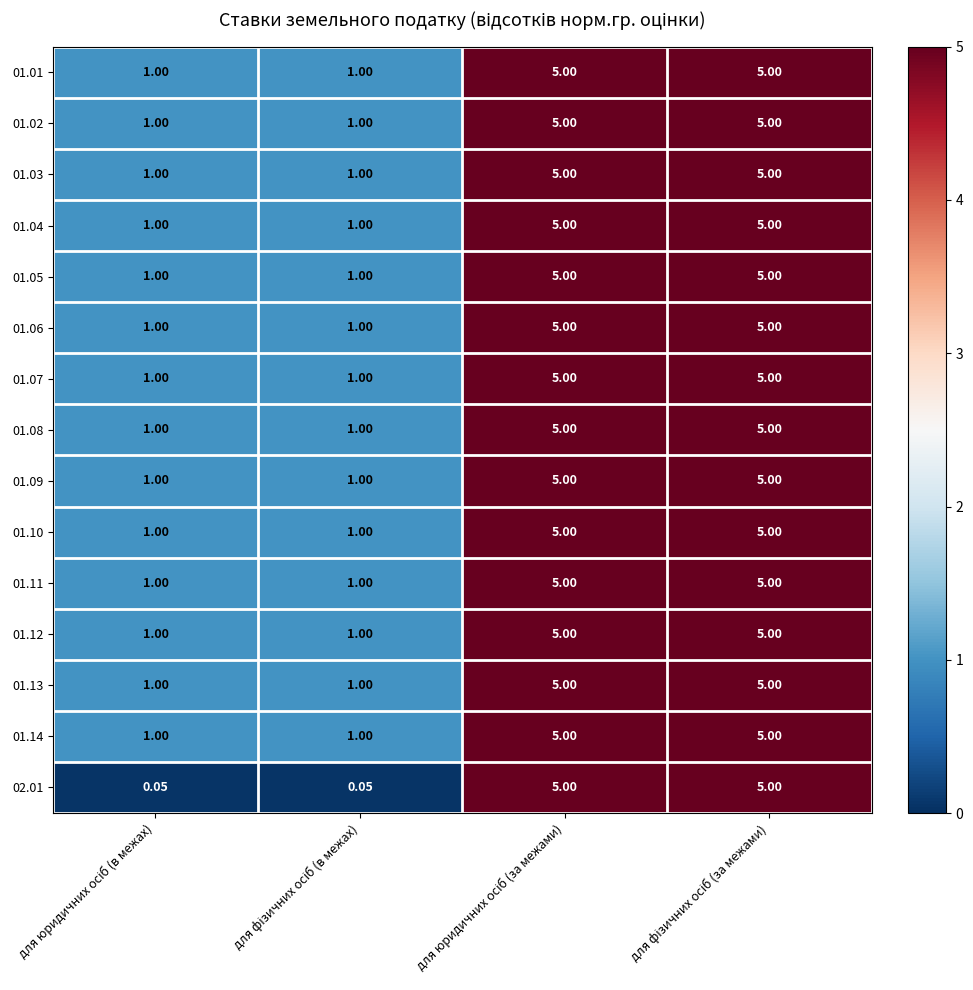

Count the number of categories in the chart.

4